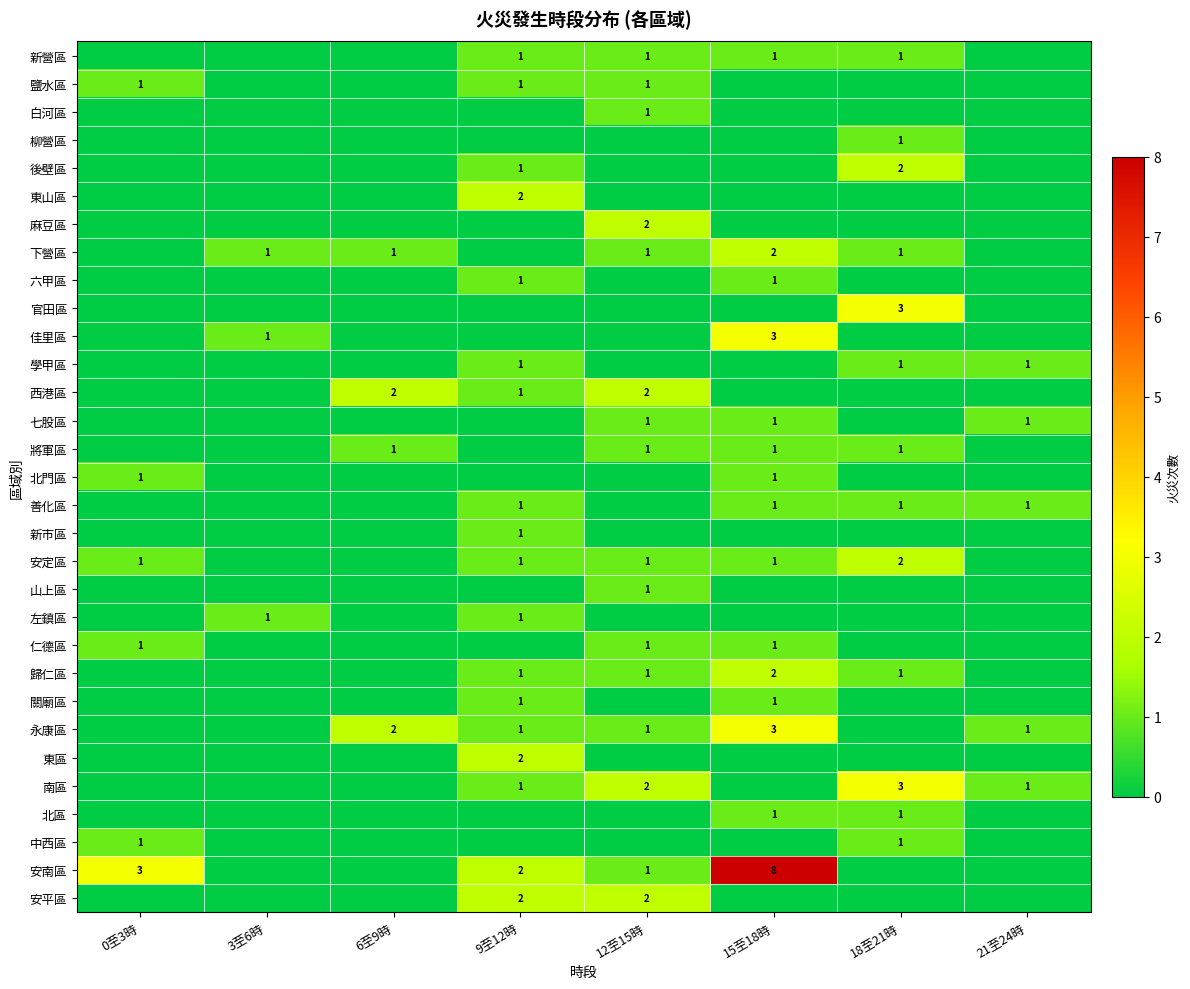

True or false: 善化區 has a value of 1 at 18至21時.

True